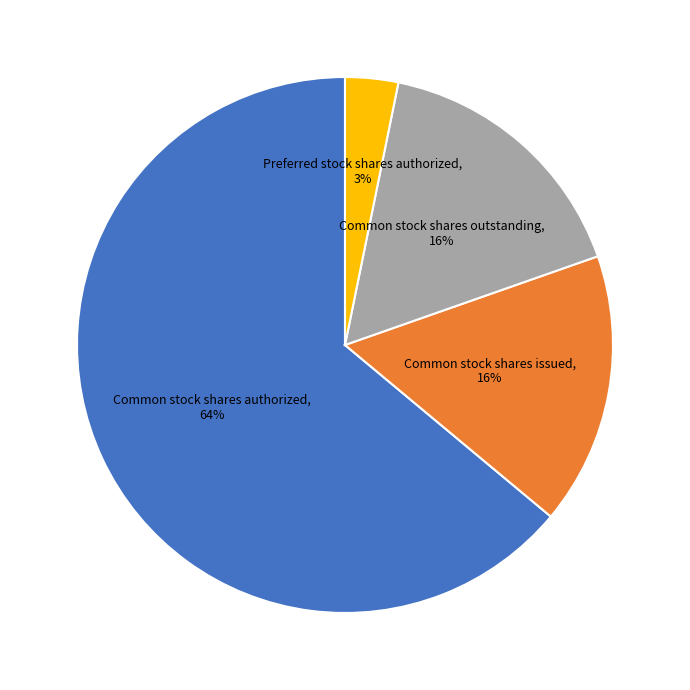

Is there a majority slice in this chart?

Yes